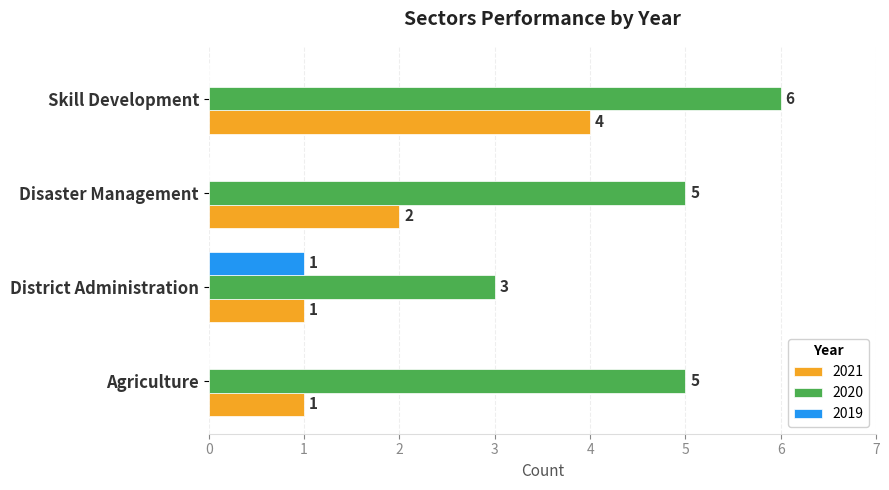

Which category has the highest value in the 2020 series?

Skill Development